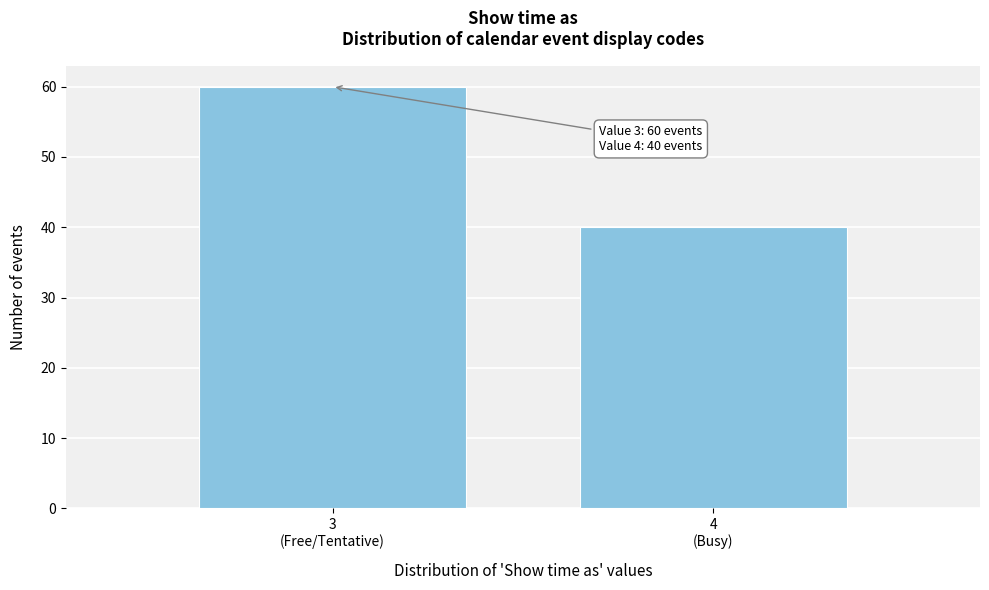

Reading right to left, extract all data points from this chart.

40	60